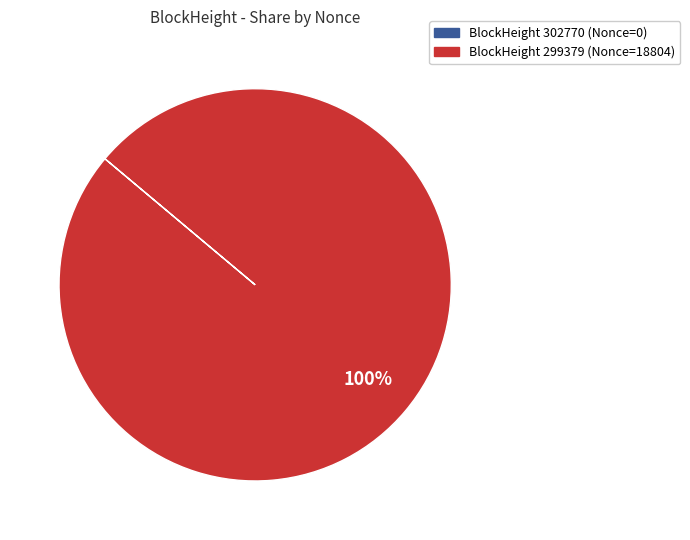

Does any single category account for the majority?

Yes